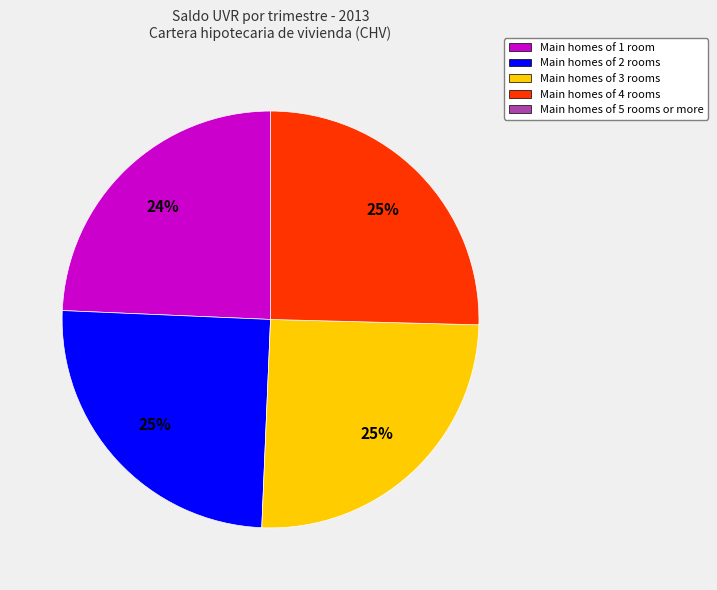

Is there a majority slice in this chart?

No